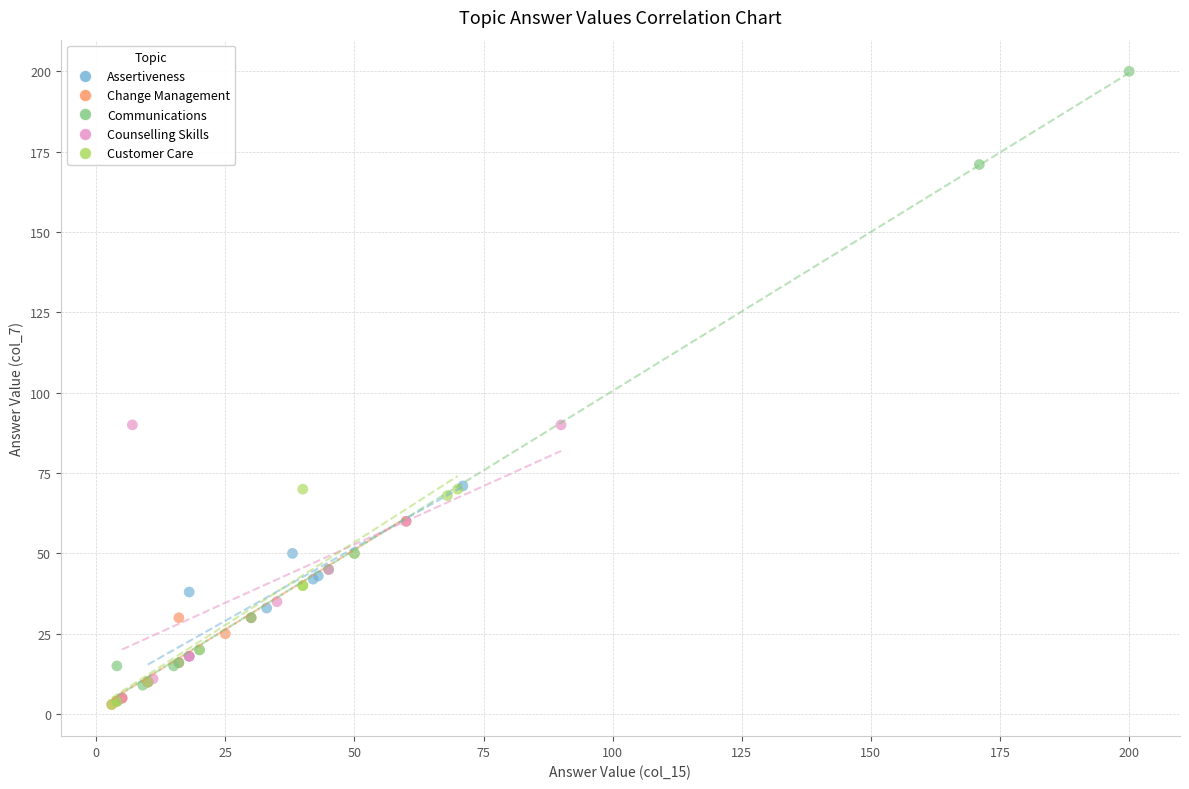

What are all the series names shown in the legend?

Assertiveness, Change Management, Communications, Counselling Skills, Customer Care